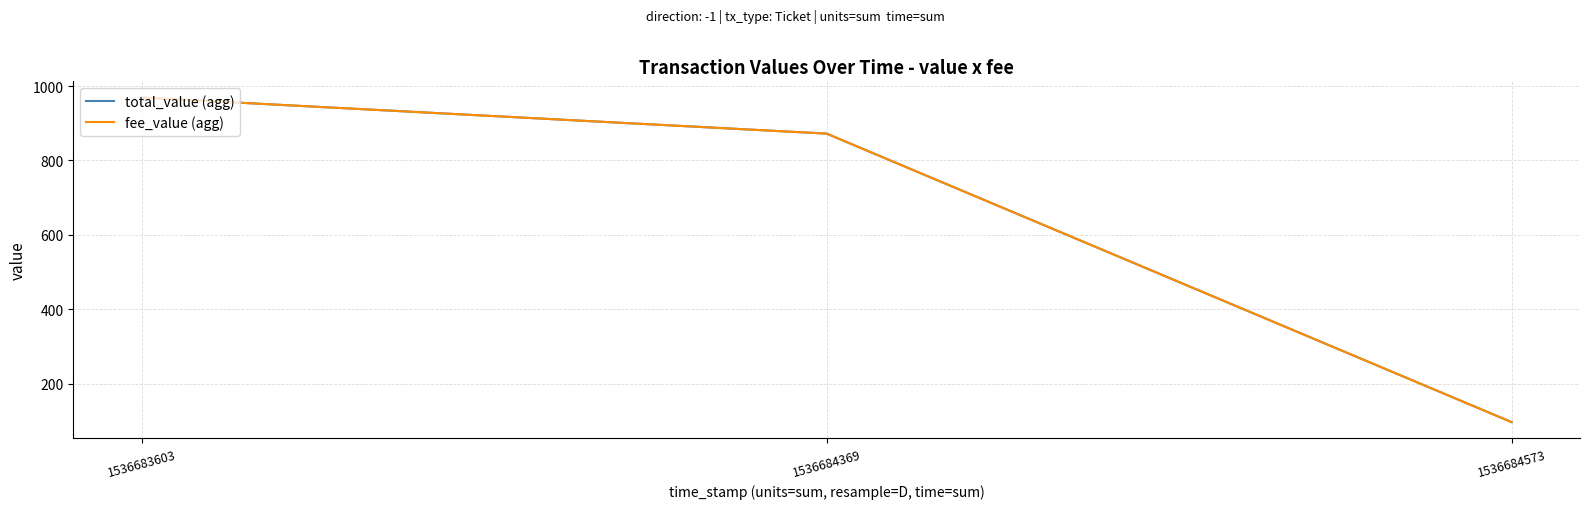

Does the chart display data point markers on the line(s)?

No